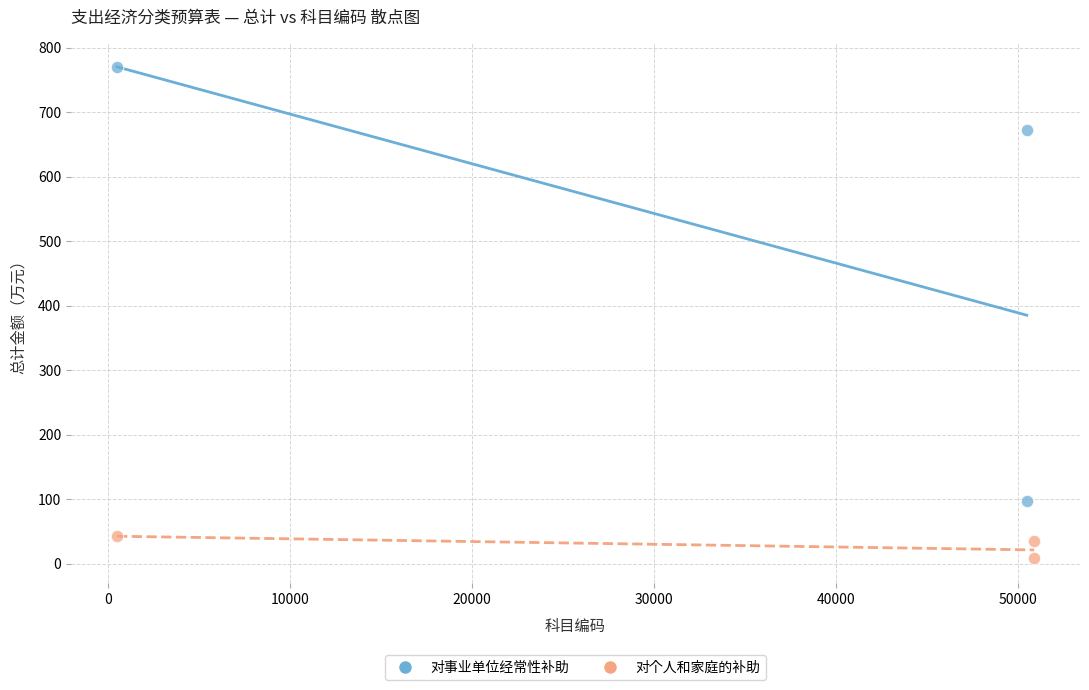

Which series has the largest Y range (max minus min)?

对事业单位经常性补助